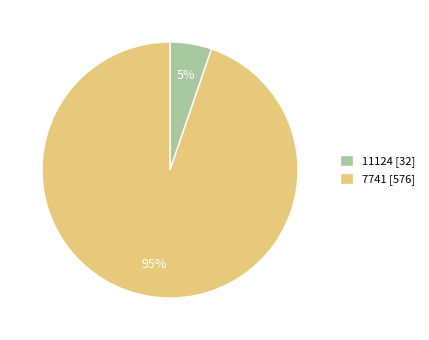

Which has a higher value, 7741 [576] or 11124 [32]?

7741 [576]